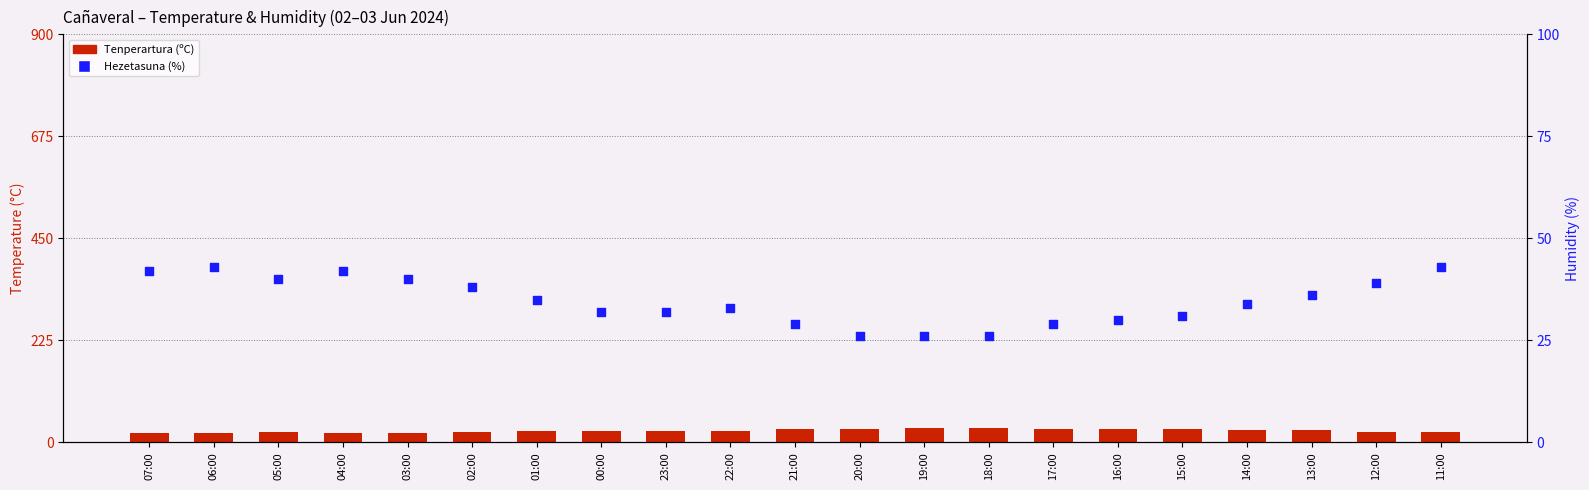

Which series has the widest spread of Y values?

Hezetasuna (%)